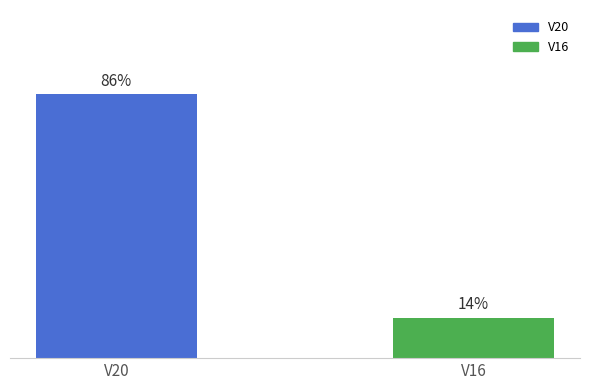

Between V20 and V16, which is larger?

V20